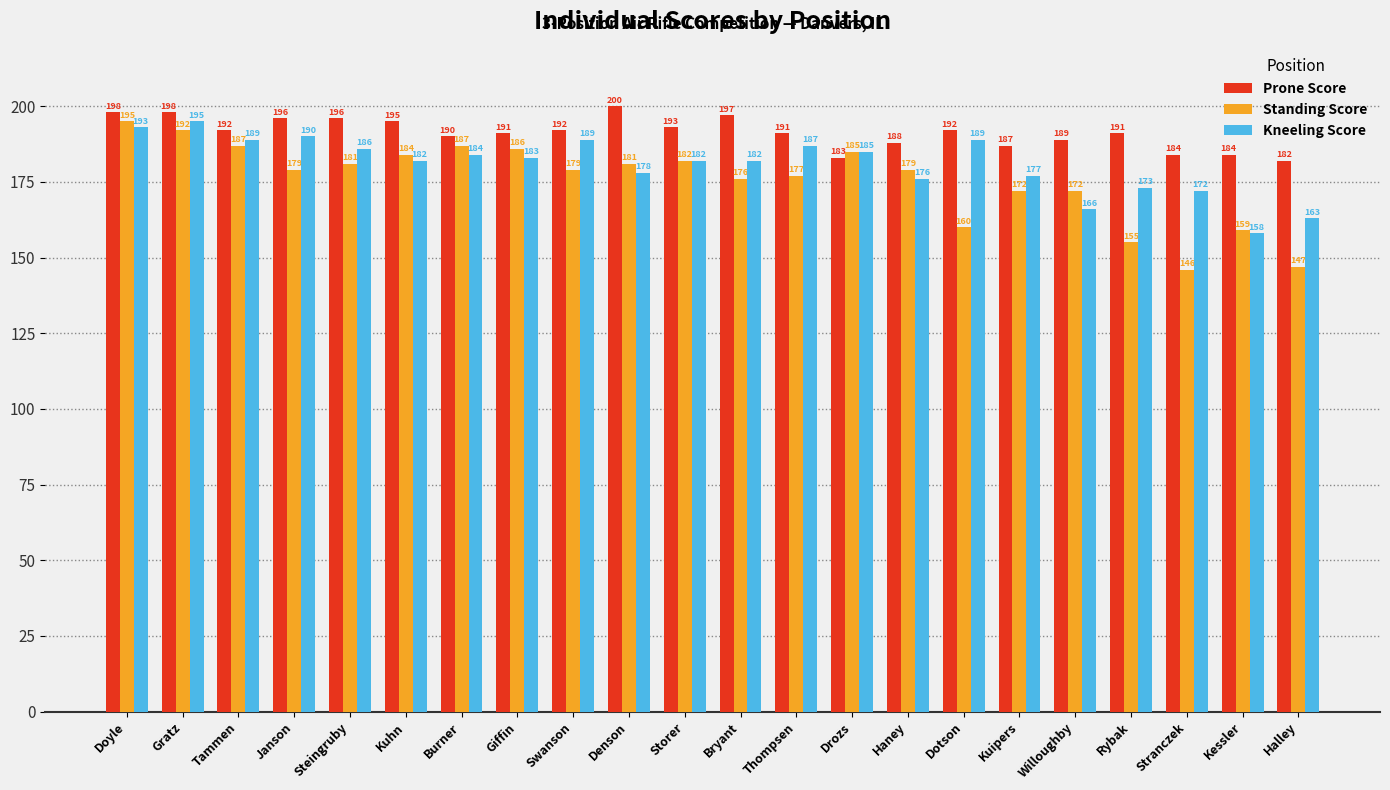

What is the difference between the Kneeling Score values at Tammen and Storer?

7